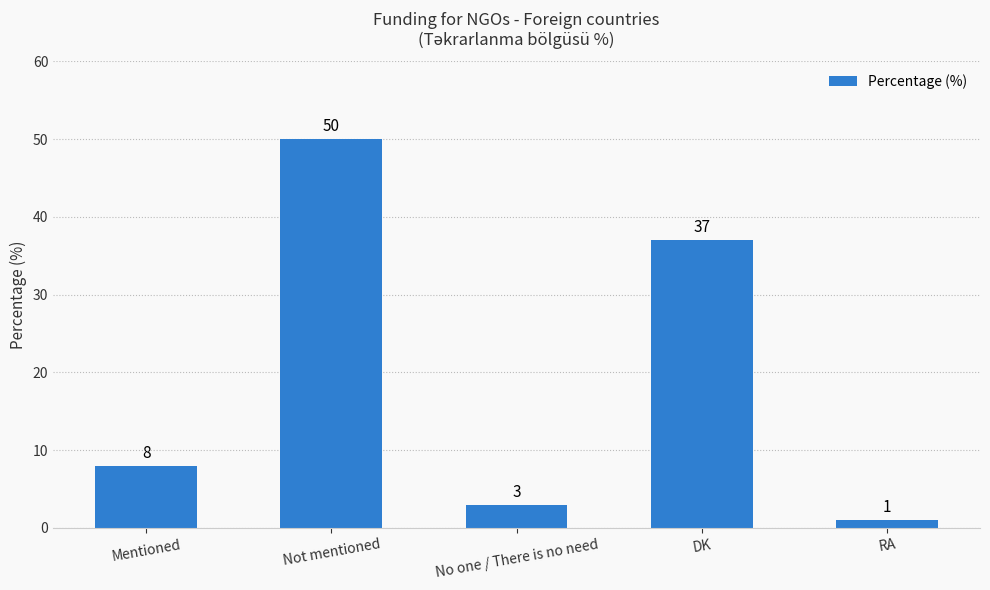

What position from the right is Not mentioned?

4